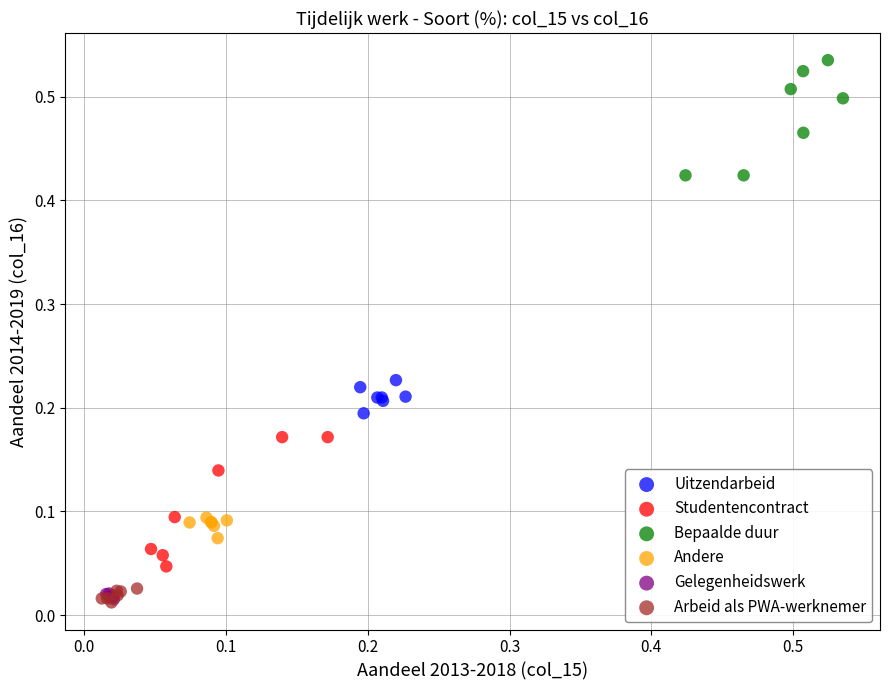

Which series contains the highest Y value?

Bepaalde duur